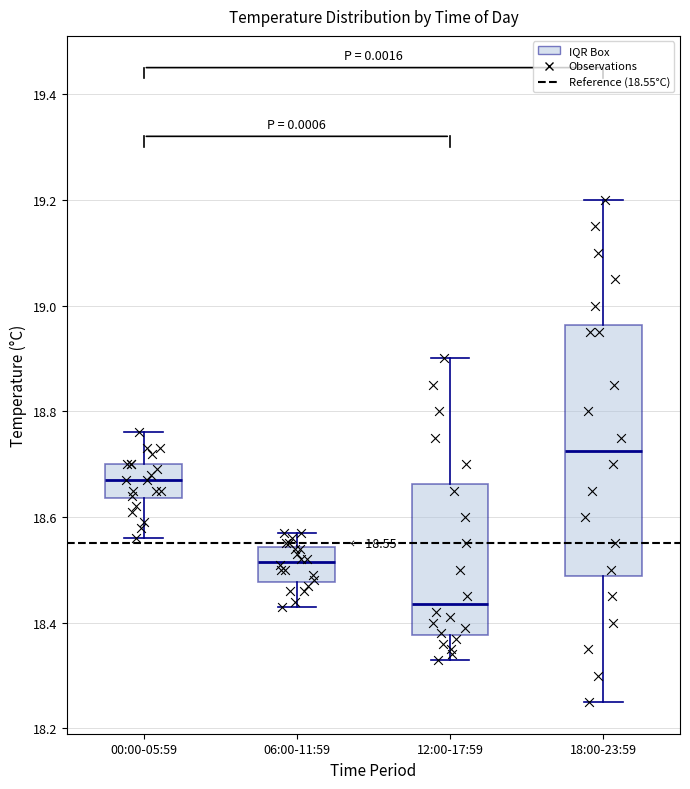

Comparing the boxes themselves (not the whiskers), which one is the tallest?

18:00-23:59